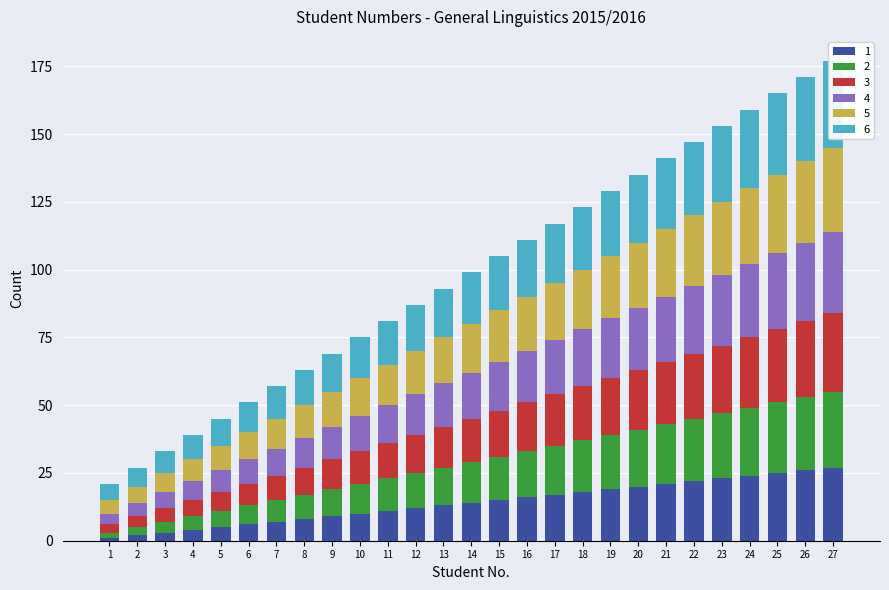

What is the minimum value shown in the chart?

1